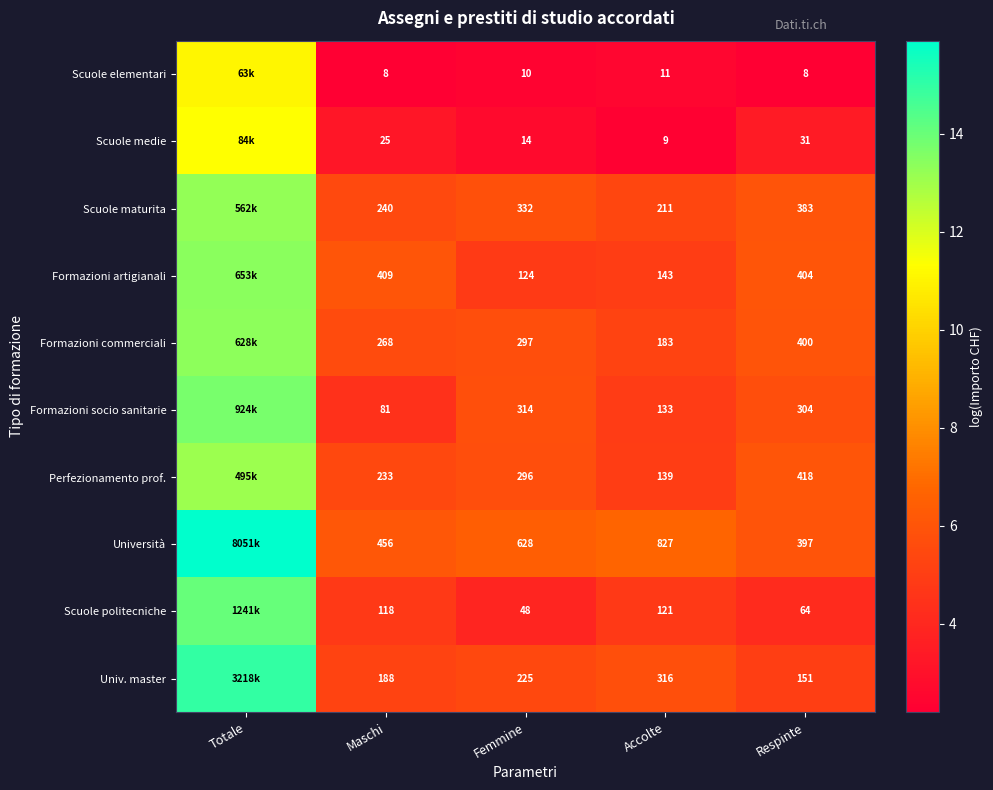

Rank the series at Respinte from highest to lowest value.

Perfezionamento prof., Formazioni artigianali, Formazioni commerciali, Università, Scuole maturita, Formazioni socio sanitarie, Univ. master, Scuole politecniche, Scuole medie, Scuole elementari